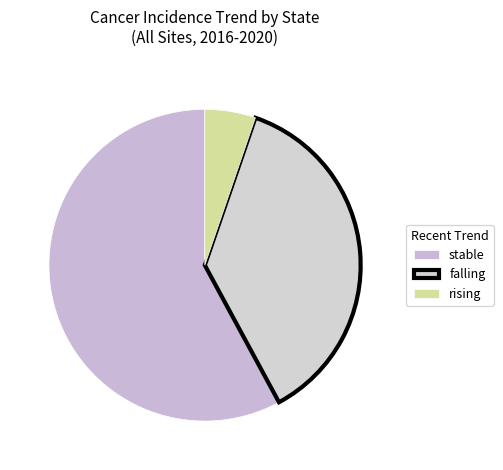

What percentage is the falling slice, to the nearest percent?

37%